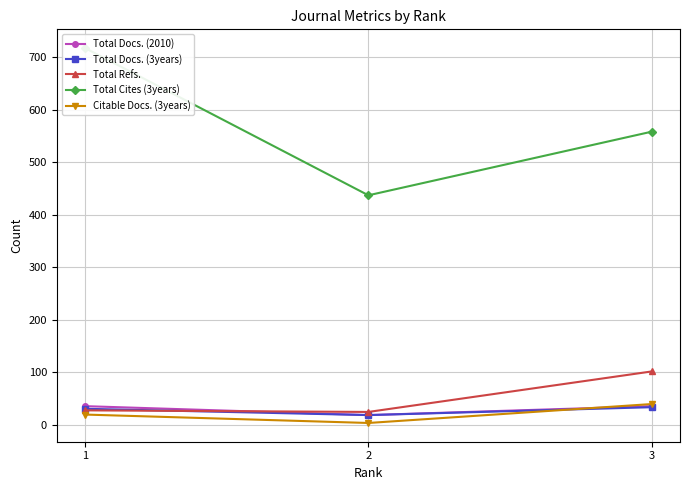

List the labels in order of Citable Docs. (3years) value, smallest first.

2, 1, 3